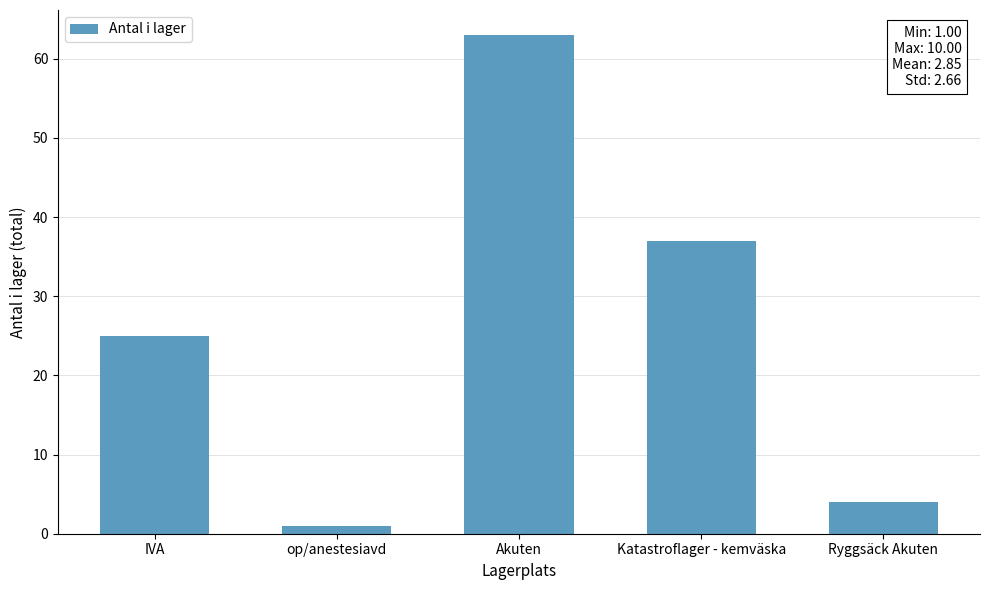

Reading left to right, extract all data points from this chart.

25	1	63	37	4